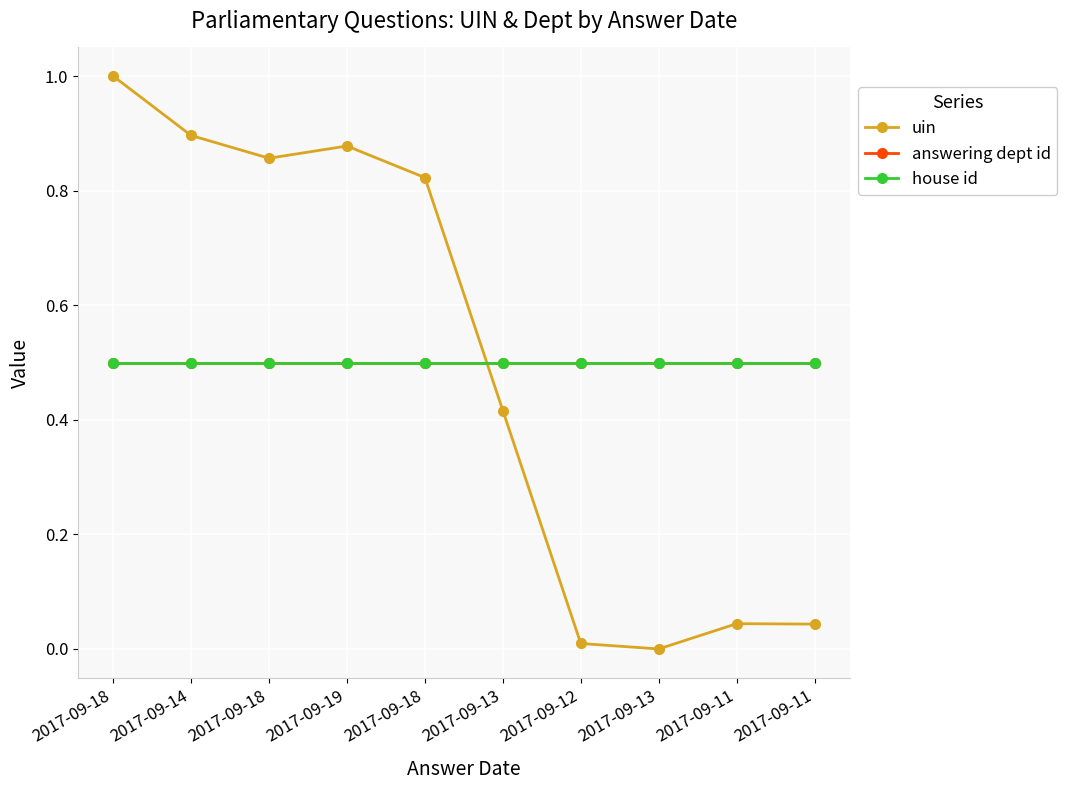

What is the difference between the maximum and minimum values in the uin series?

1.0